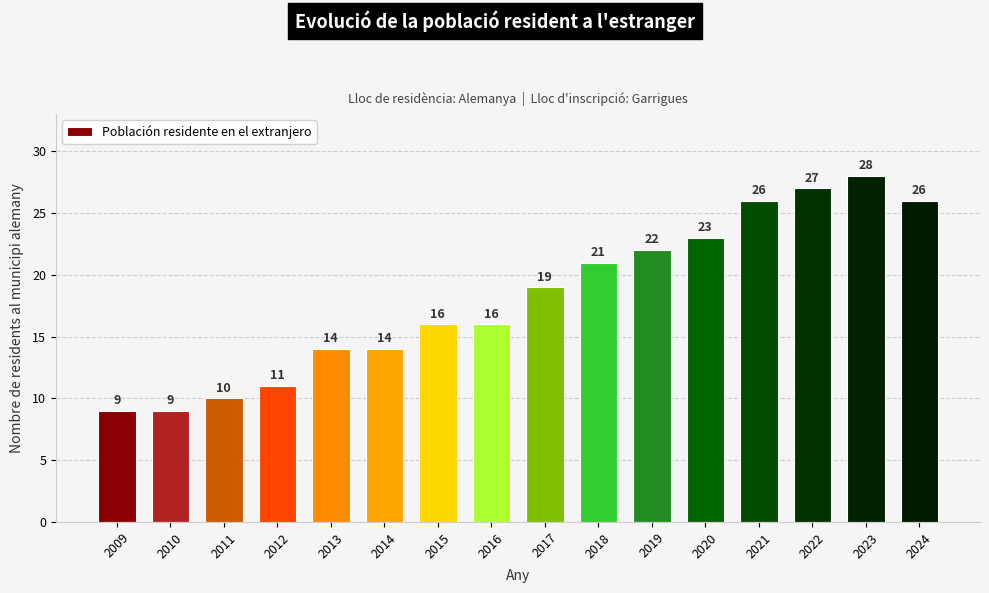

Is it true that the value at 2012 is 11?

True